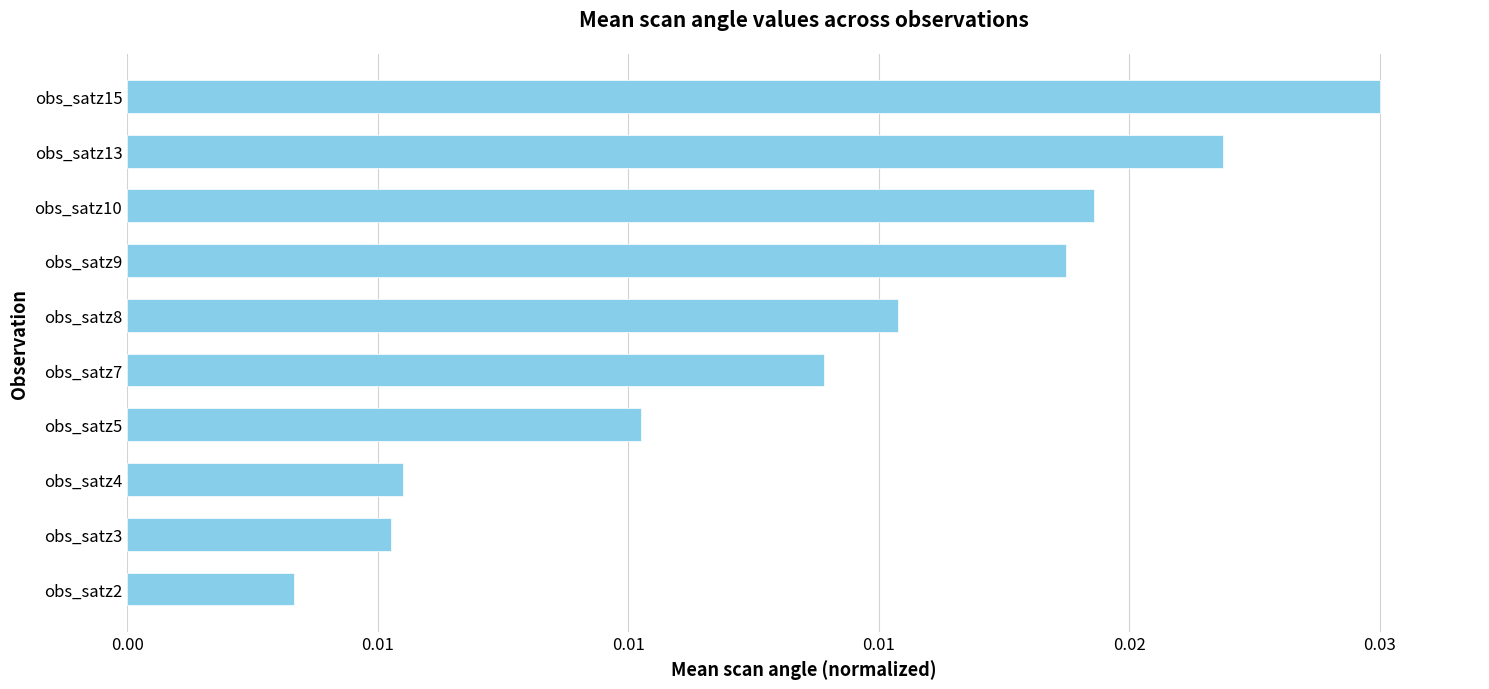

Are the bars horizontal?

Yes